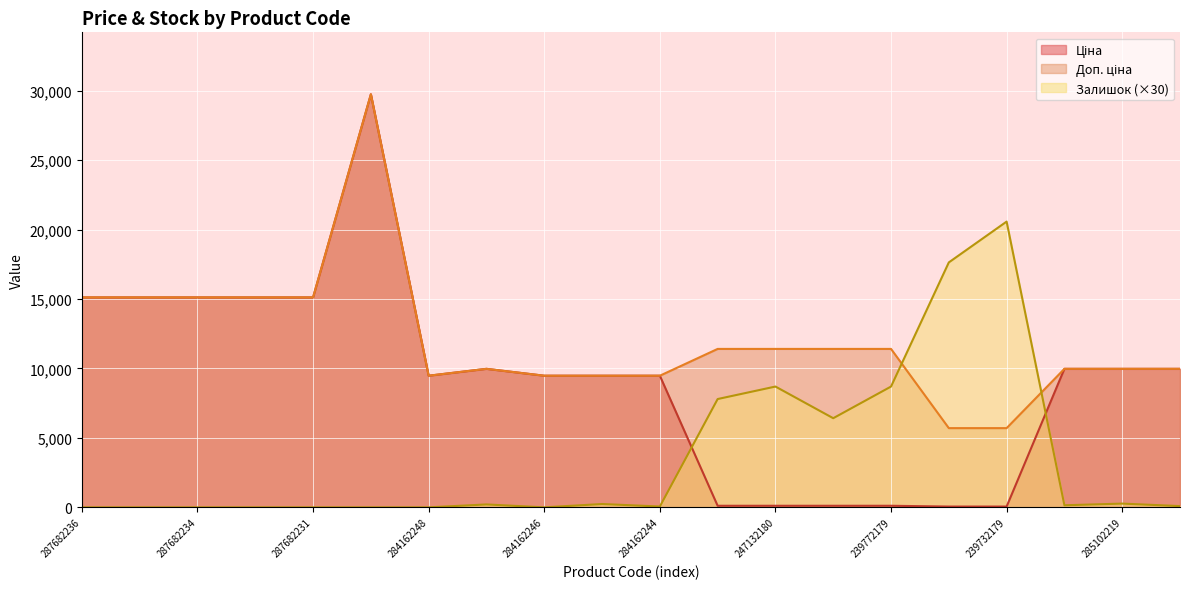

The Ціна series shows 14246.0 at 284162246. True or false?

False